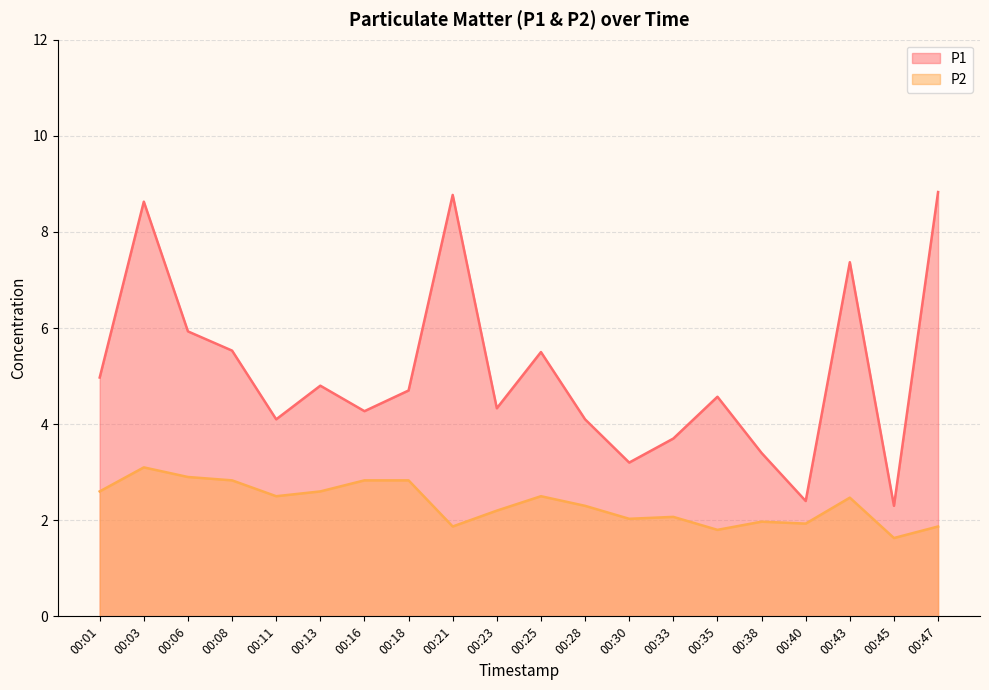

Reading left to right, transcribe all the data shown in this chart.

P1: 00:01=5.0	00:03=8.6	00:06=5.9	00:08=5.5	00:11=4.1	00:13=4.8	00:16=4.3	00:18=4.7	00:21=8.8	00:23=4.3	00:25=5.5	00:28=4.1	00:30=3.2	00:33=3.7	00:35=4.6	00:38=3.4	00:40=2.4	00:43=7.4	00:45=2.3	00:47=8.8
P2: 00:01=2.6	00:03=3.1	00:06=2.9	00:08=2.8	00:11=2.5	00:13=2.6	00:16=2.8	00:18=2.8	00:21=1.9	00:23=2.2	00:25=2.5	00:28=2.3	00:30=2.0	00:33=2.1	00:35=1.8	00:38=2.0	00:40=1.9	00:43=2.5	00:45=1.6	00:47=1.9